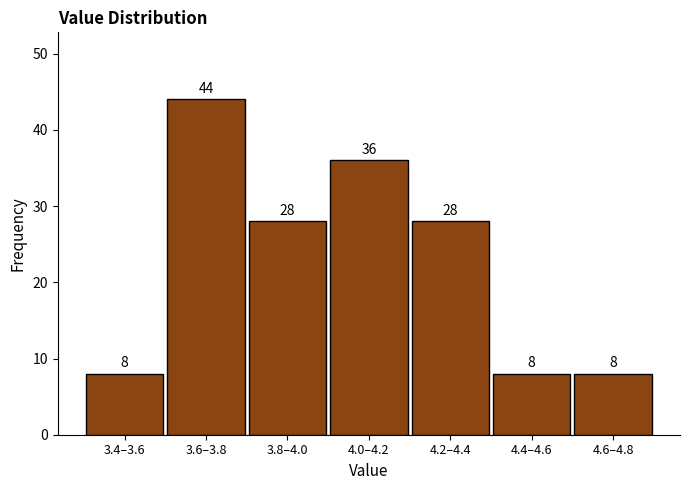

Reading left to right, what are all the values shown in this chart?

3.4–3.6=8	3.6–3.8=44	3.8–4.0=28	4.0–4.2=36	4.2–4.4=28	4.4–4.6=8	4.6–4.8=8